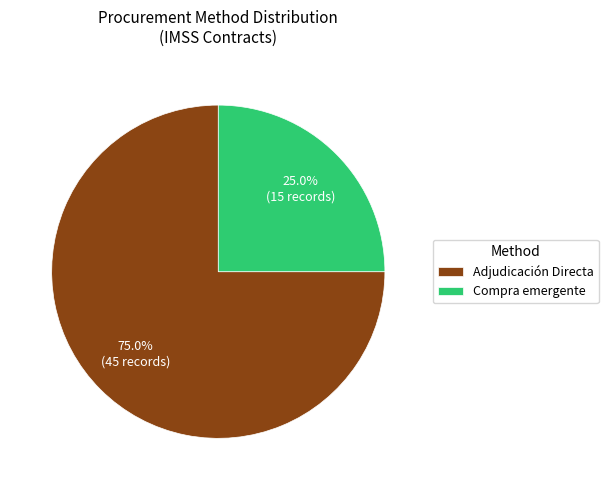

Rank the categories by value from lowest to highest.

Compra emergente, Adjudicación Directa